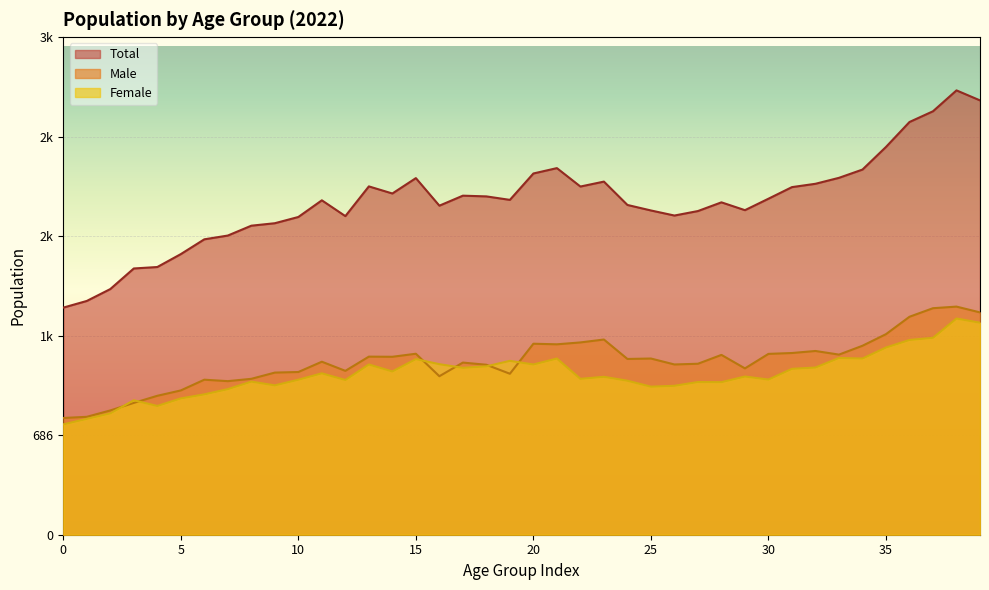

Which has a higher value, 25 or 37?

37